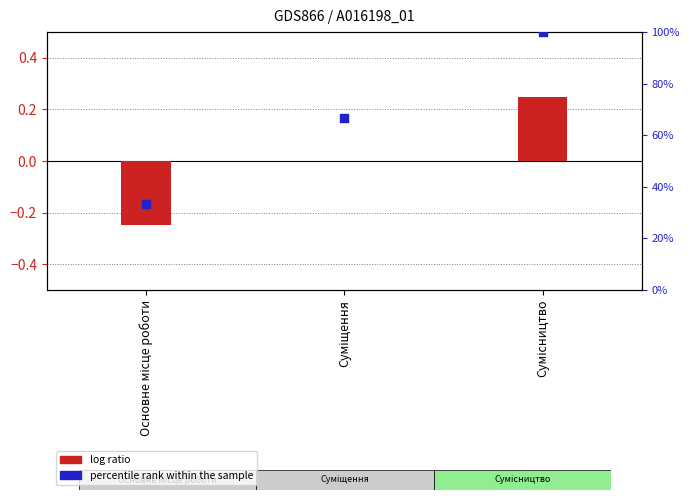

What are all the series names shown in the legend?

log ratio, percentile rank within the sample